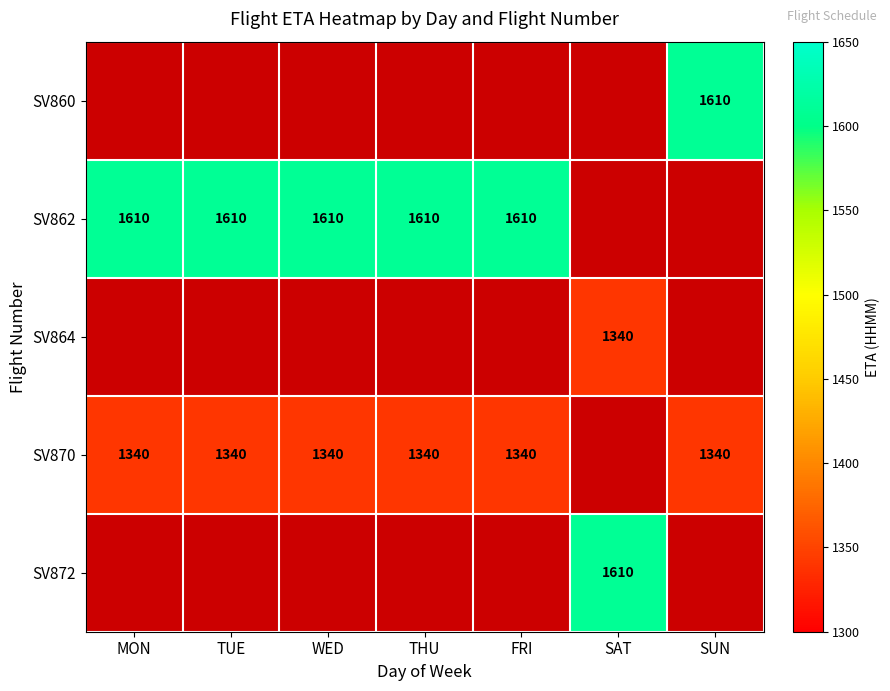

What is the sum of the SV870 values at SUN and THU?

2680